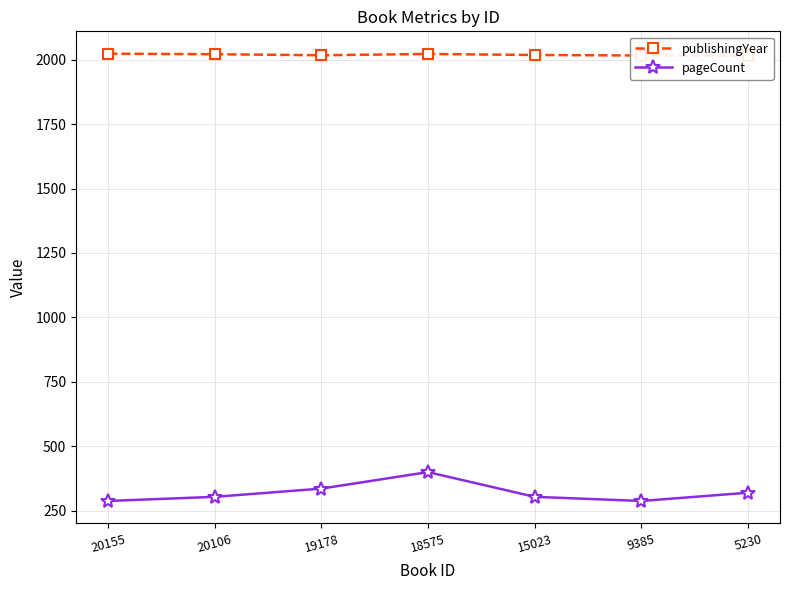

Which series has the largest total across all categories?

publishingYear